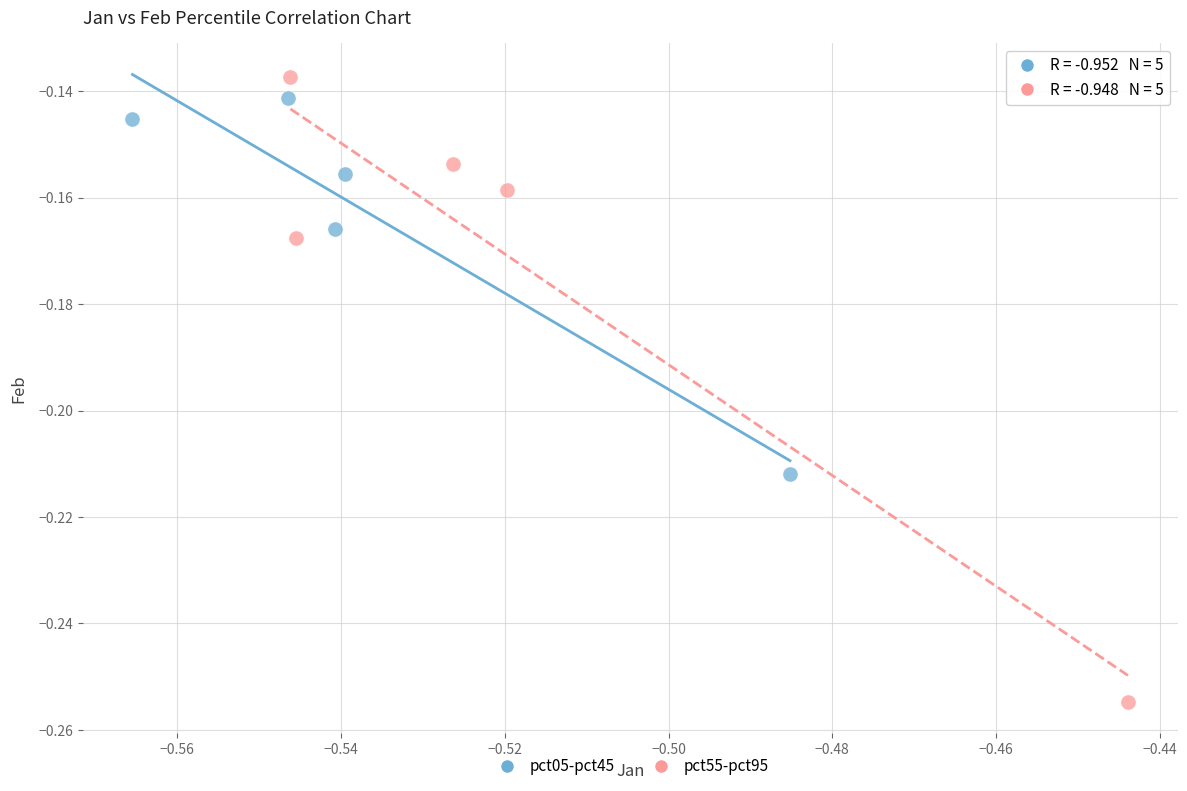

Which series contains the lowest Y value?

pct55-pct95